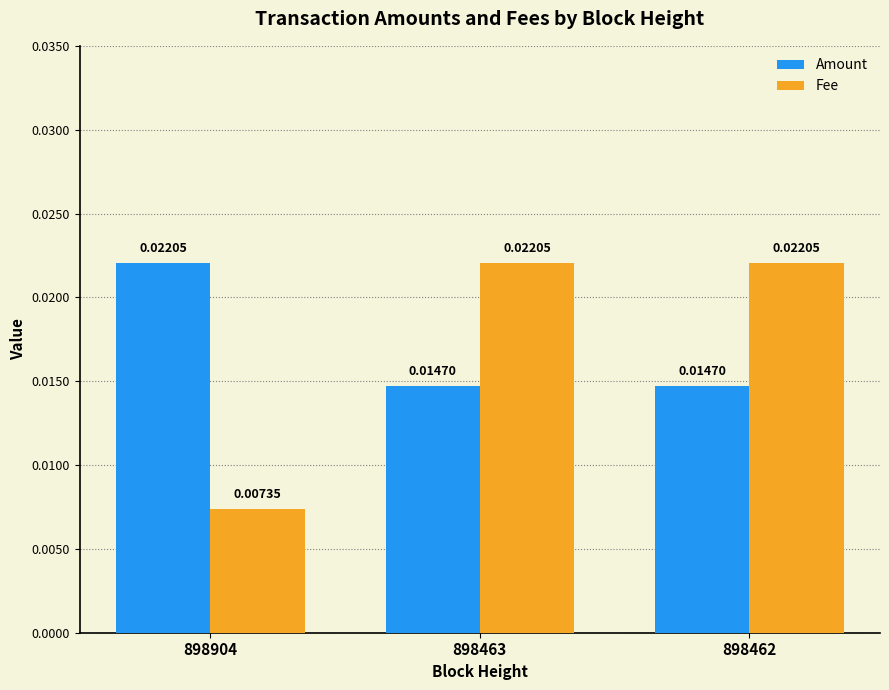

Rank the series at 898904 from lowest to highest value.

Fee, Amount